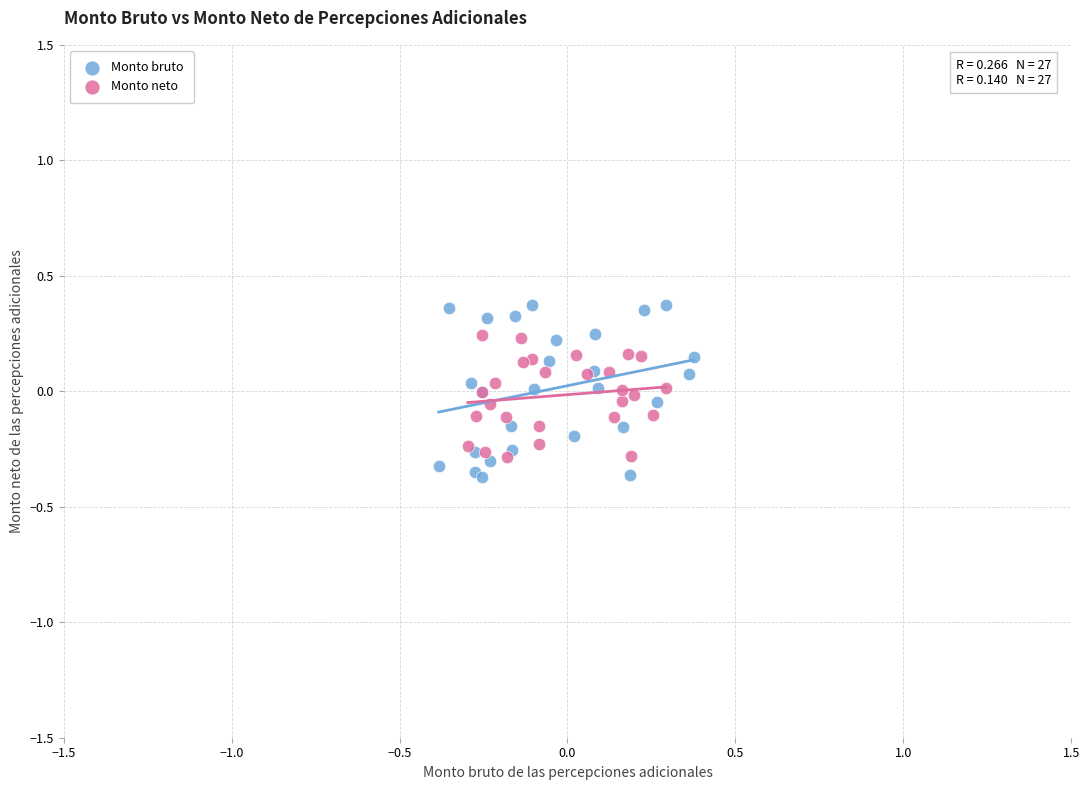

Which series has the largest Y range (max minus min)?

Monto bruto